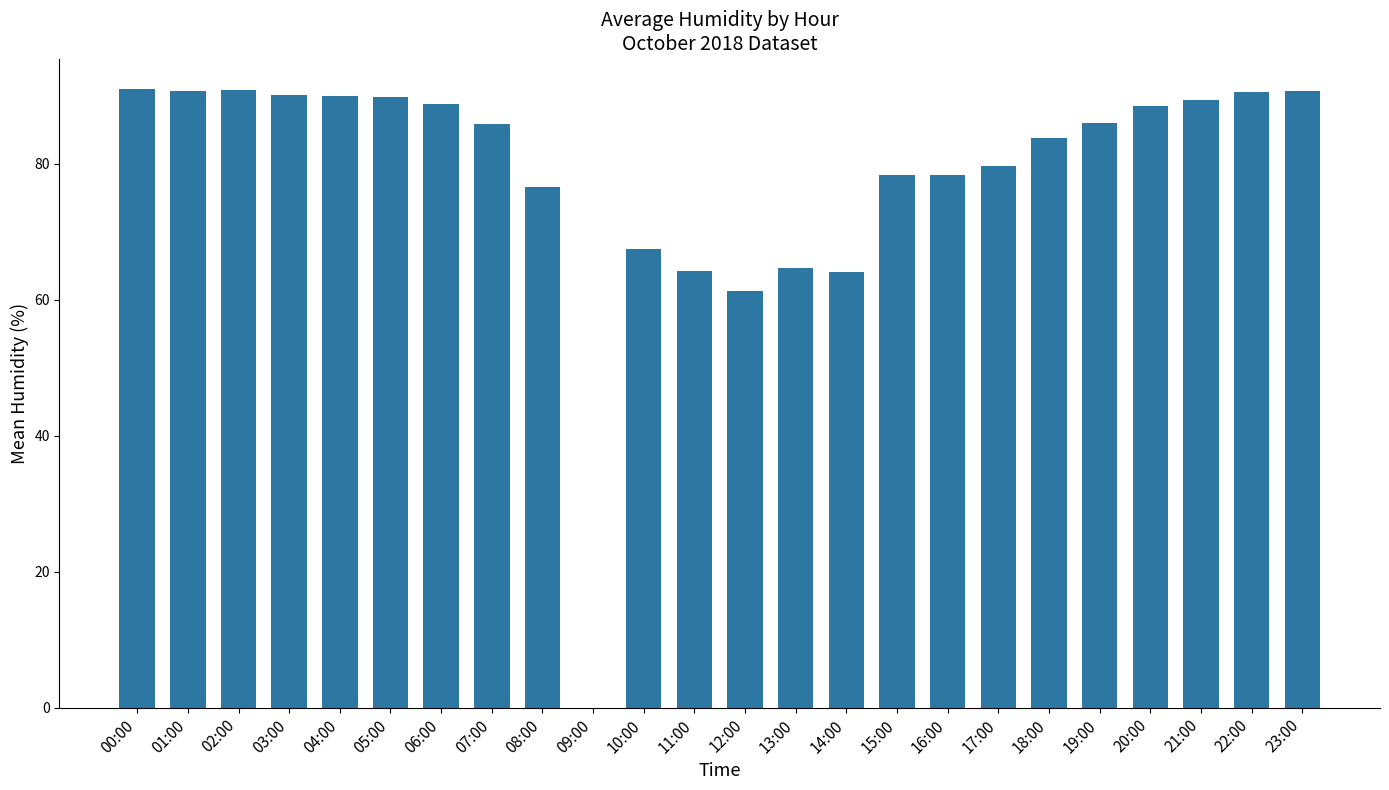

What is the average value?

78.3